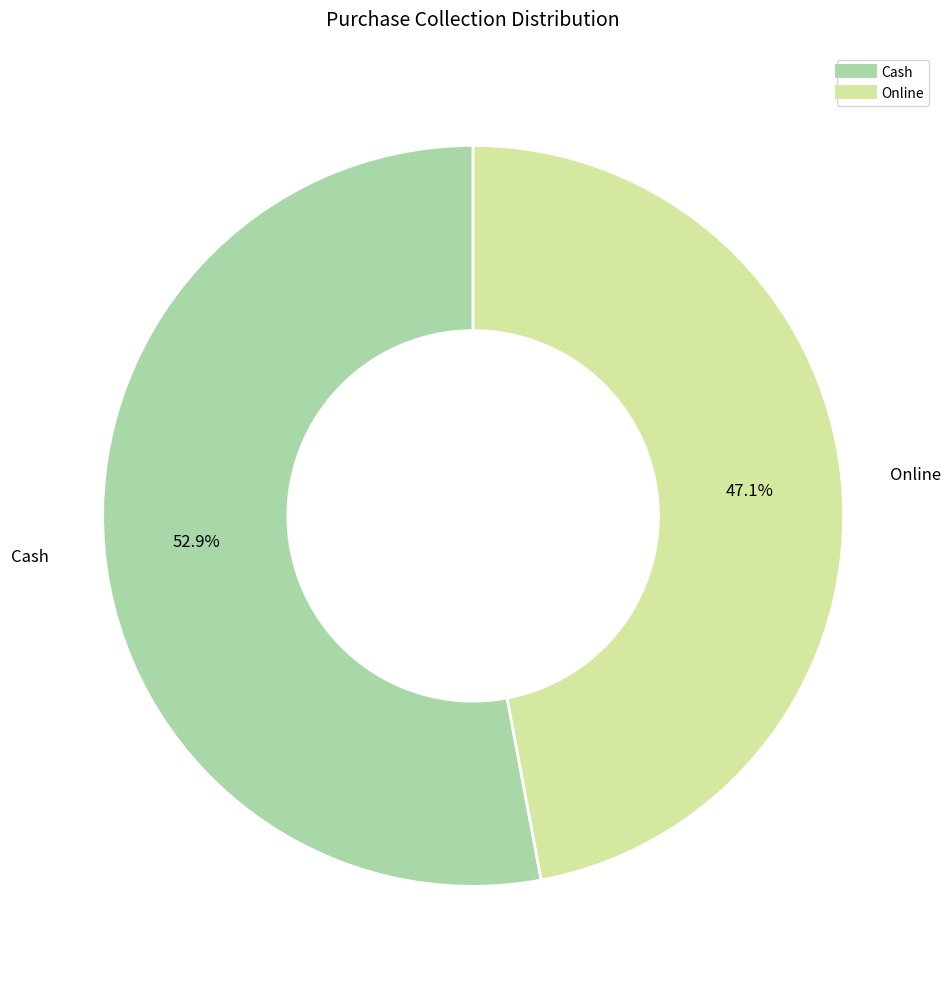

Is there any slice that represents more than half of the pie?

Yes